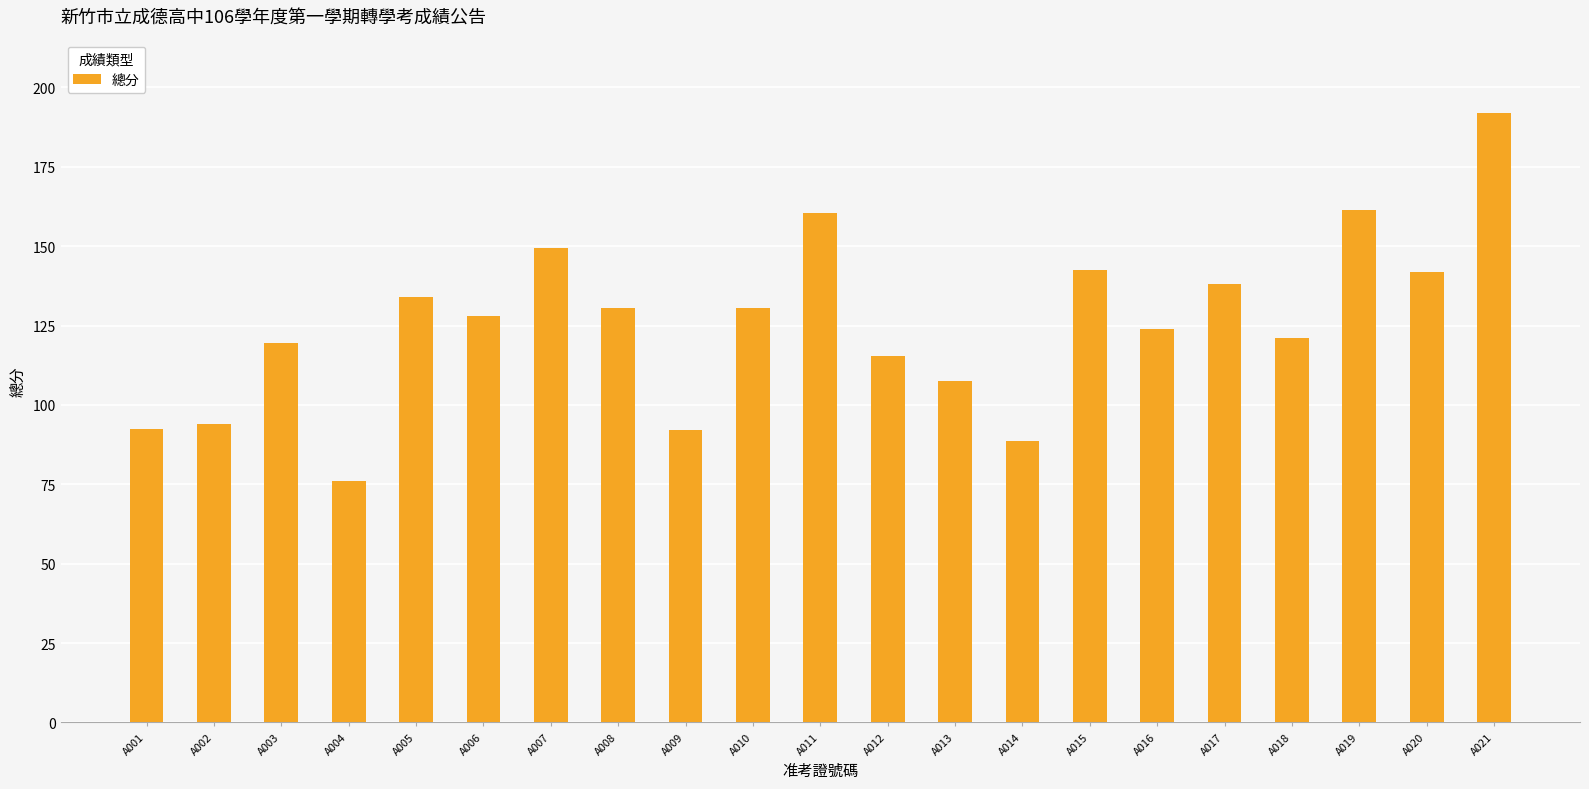

Is it true that the value at A019 is 161.5?

True